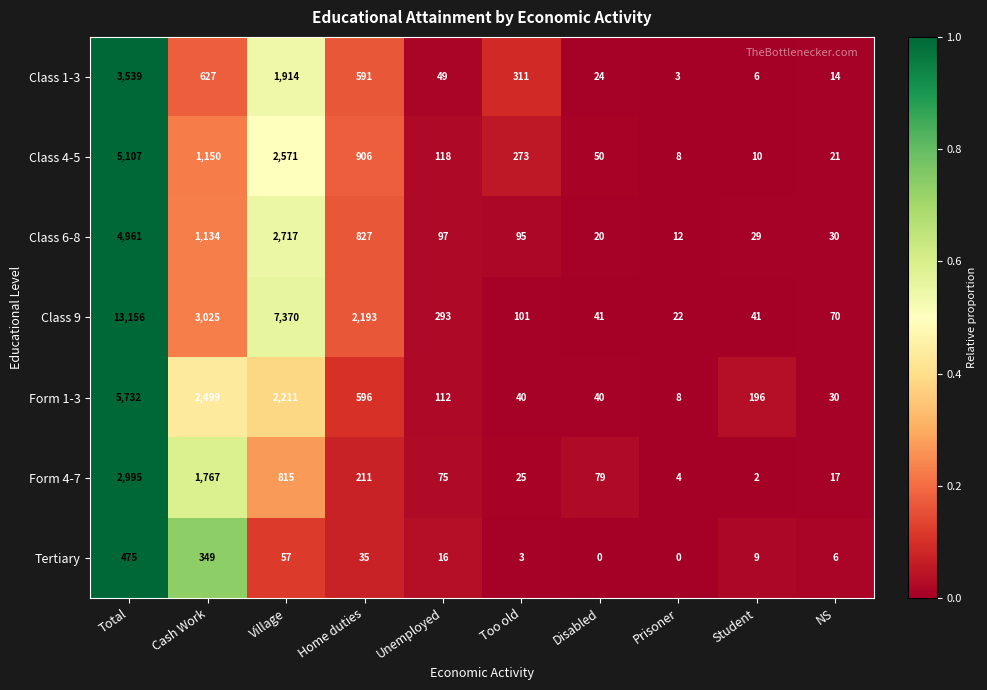

Is it true that Class 4-5 equals 906 at Home duties?

True